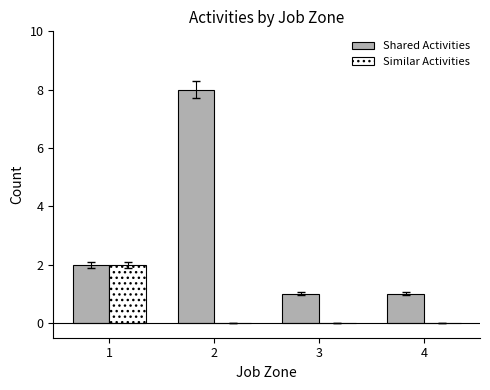

Is the value of Similar Activities at 3 greater than the value of Shared Activities at 2?

No